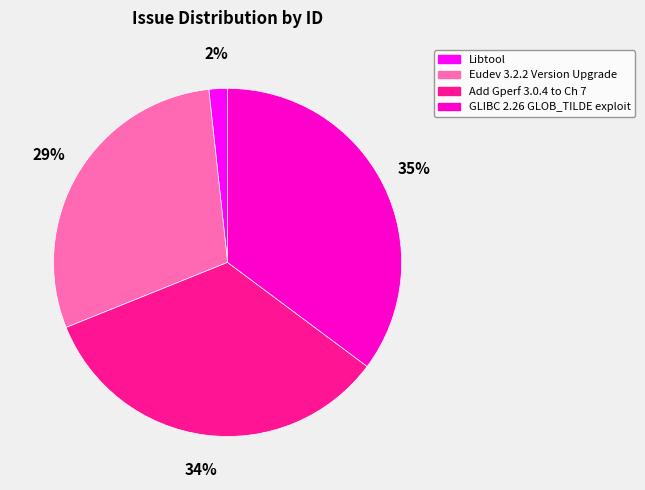

Combined, do Libtool and GLIBC 2.26 GLOB_TILDE exploit account for over 50%?

No